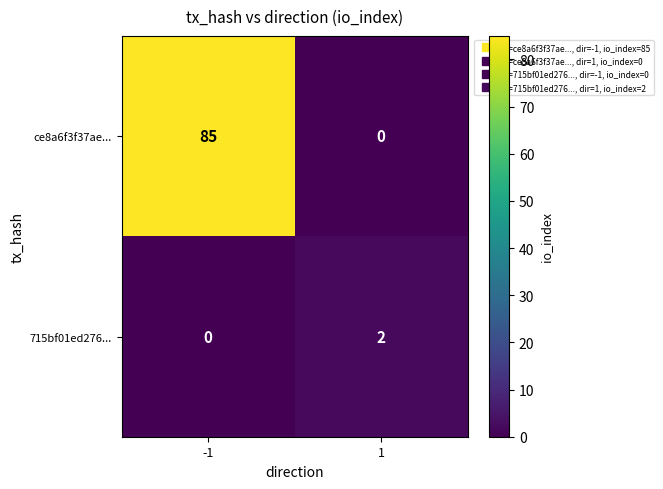

What is the total value across all series at 1?

2